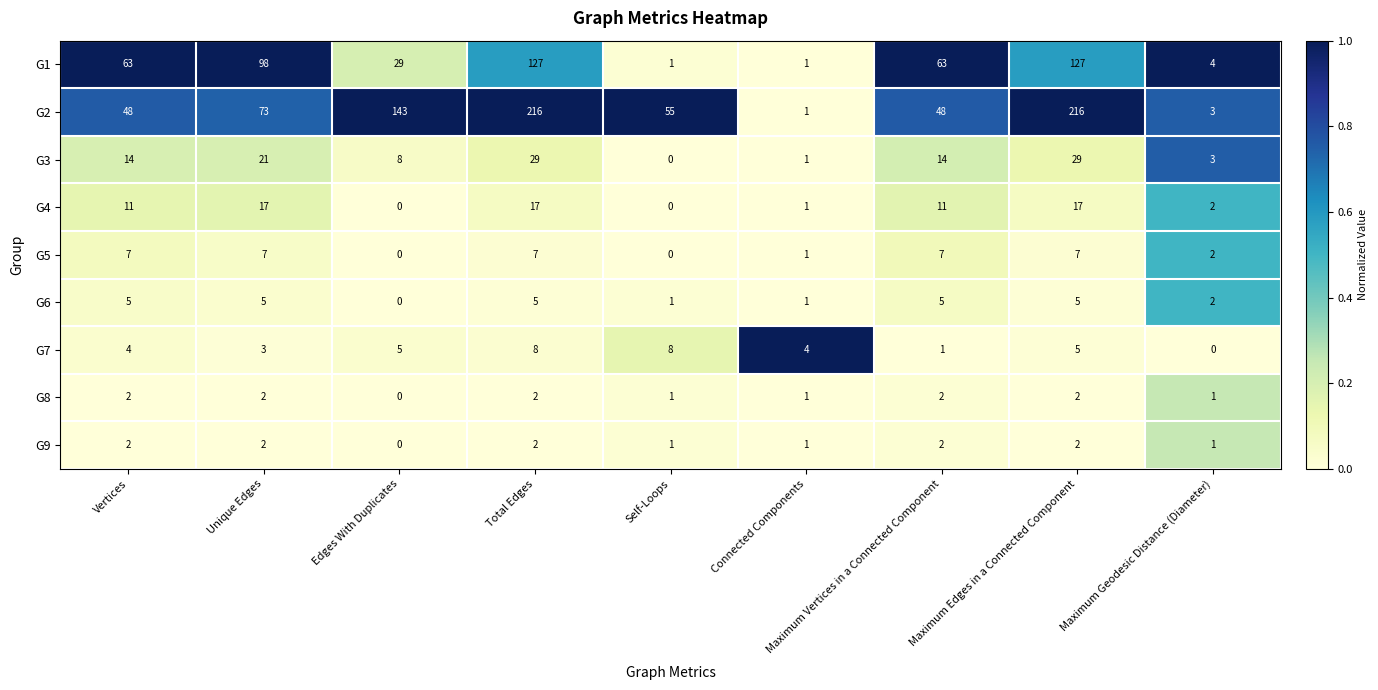

Count the number of data series in this chart.

9